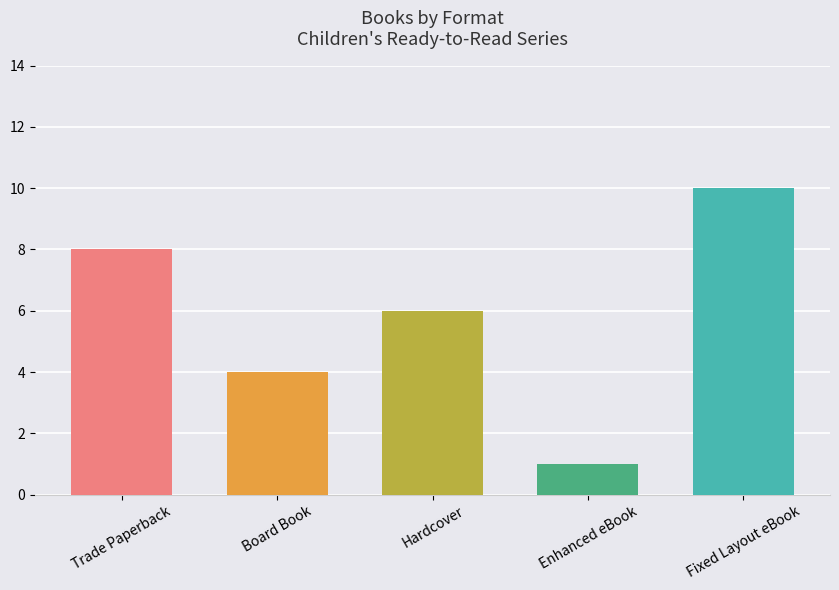

True or false: the data shows 9 at Hardcover.

False